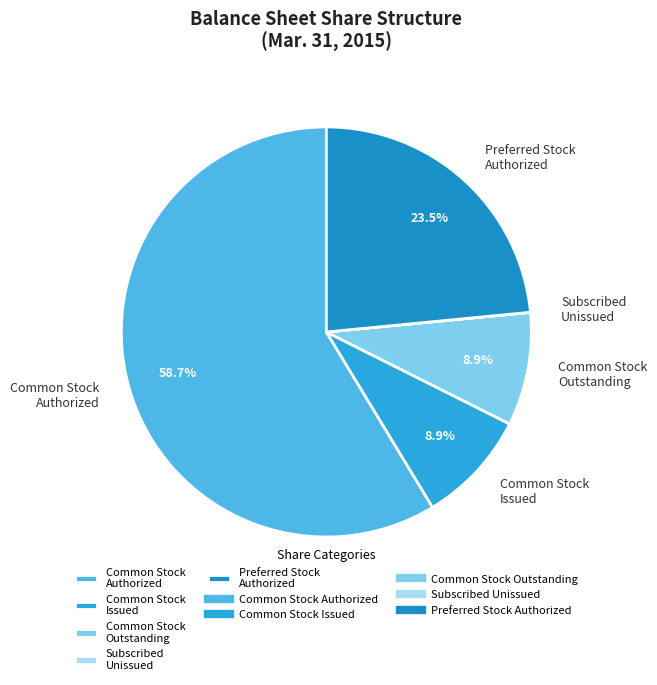

Do Preferred Stock Authorized and Common Stock Authorized together represent more than half of the pie?

Yes